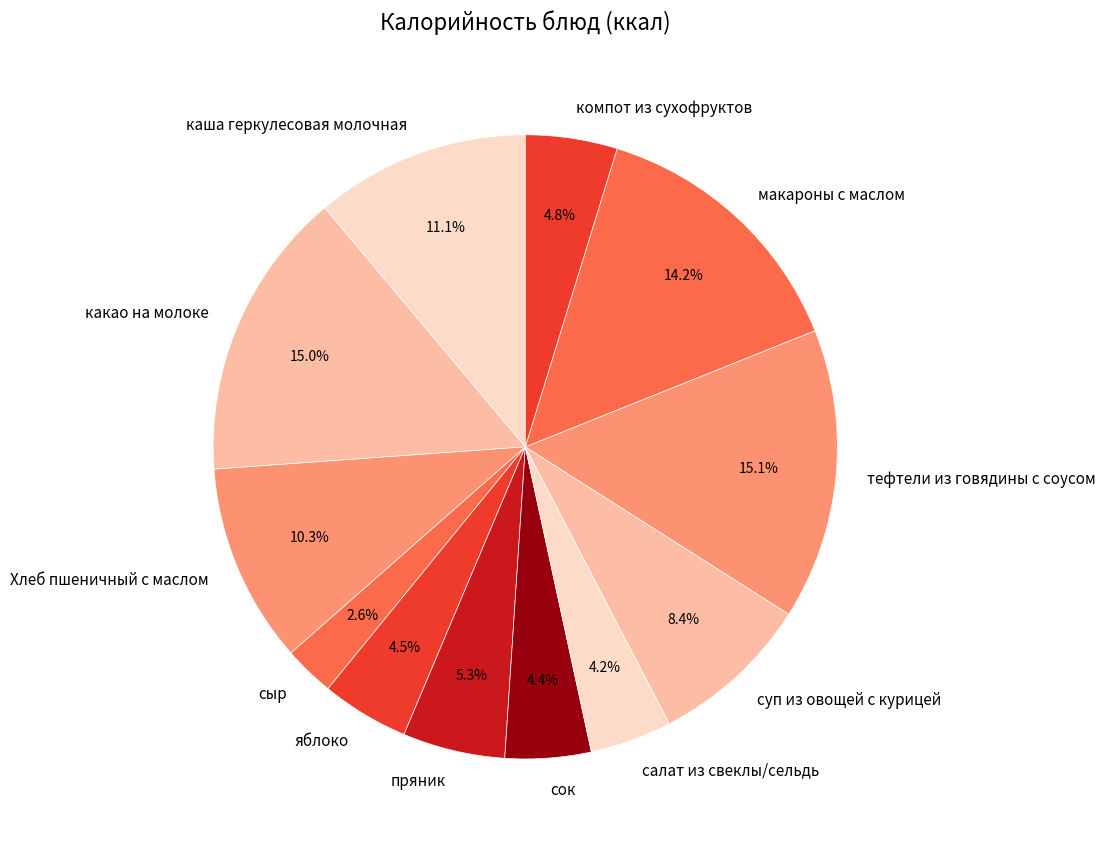

To the nearest percent, what percentage of the pie is компот из сухофруктов?

5%